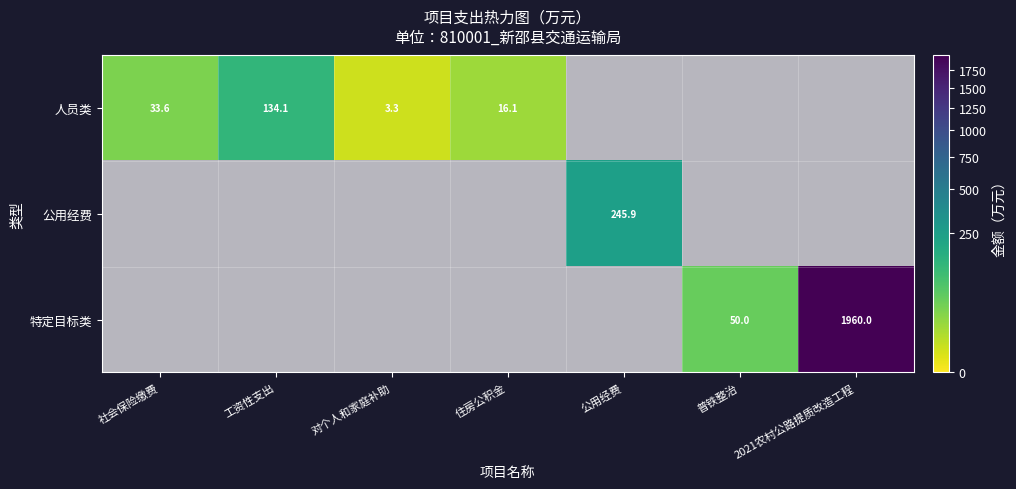

What is the sum of all 人员类 values?

187.1